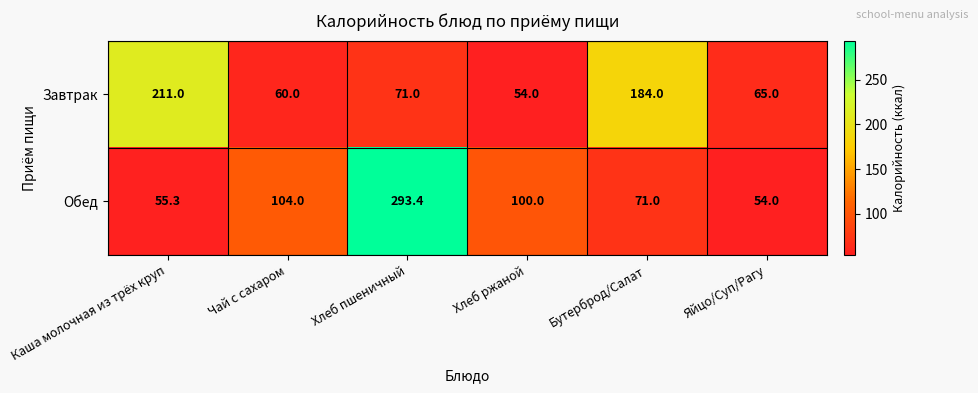

At which category is the sum across all series the highest?

Хлеб пшеничный